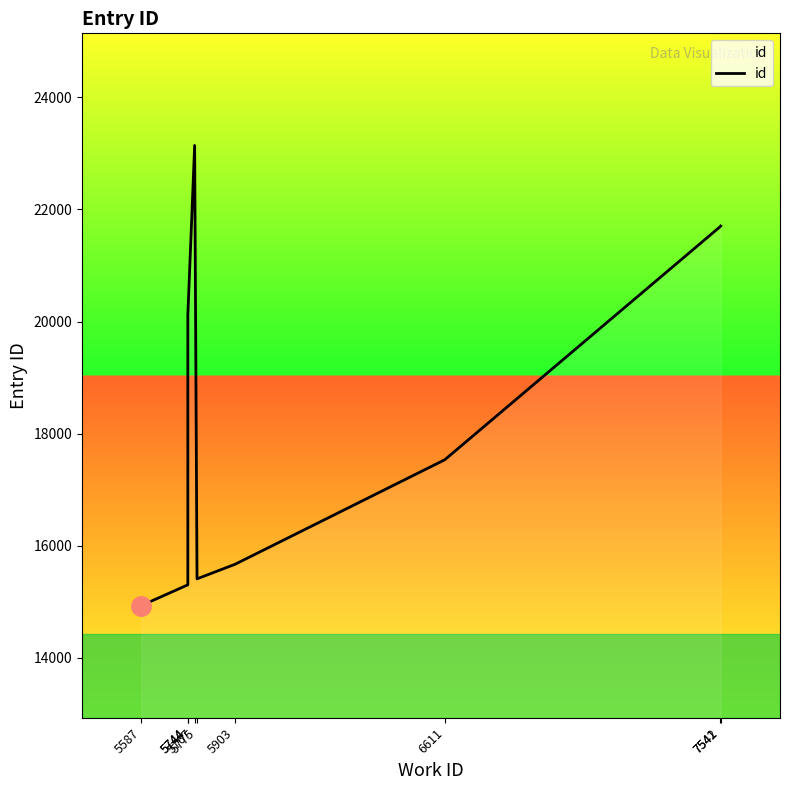

At which label does the data first exceed 17535?

5744